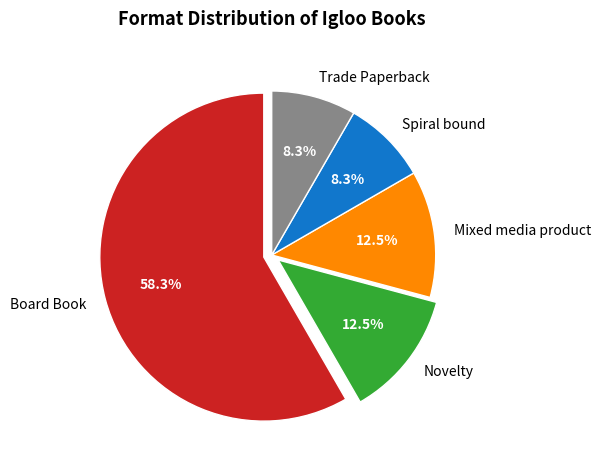

Which category has the biggest portion of the pie?

Board Book